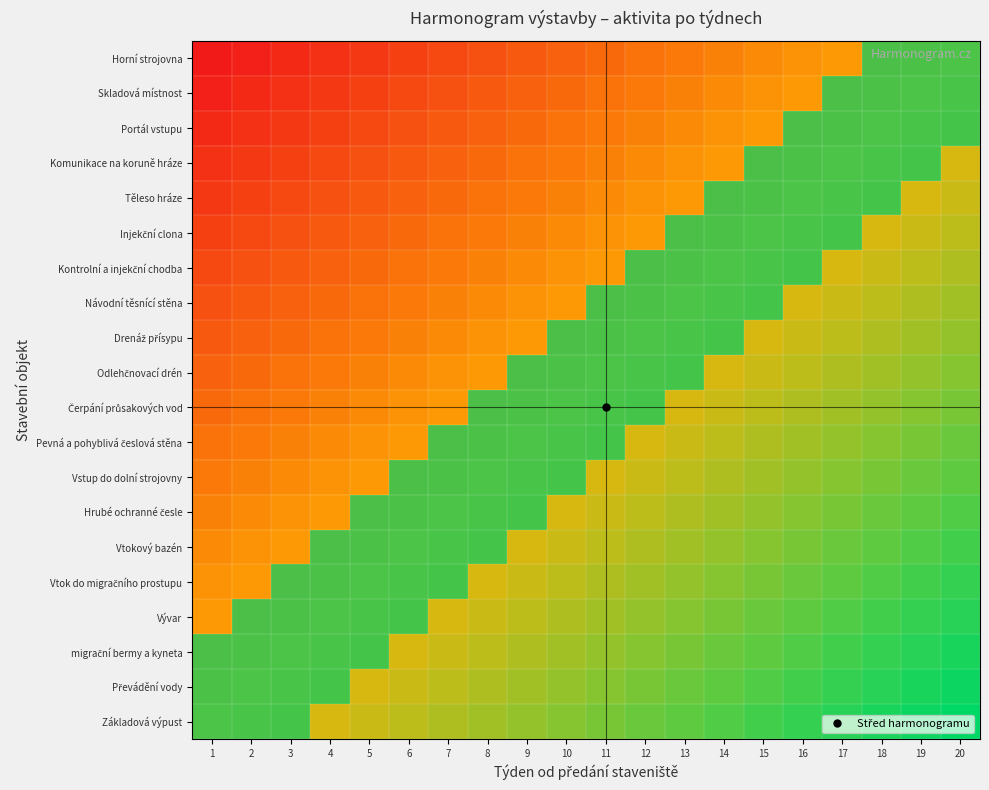

What is the total value across all series at 16?

5.8